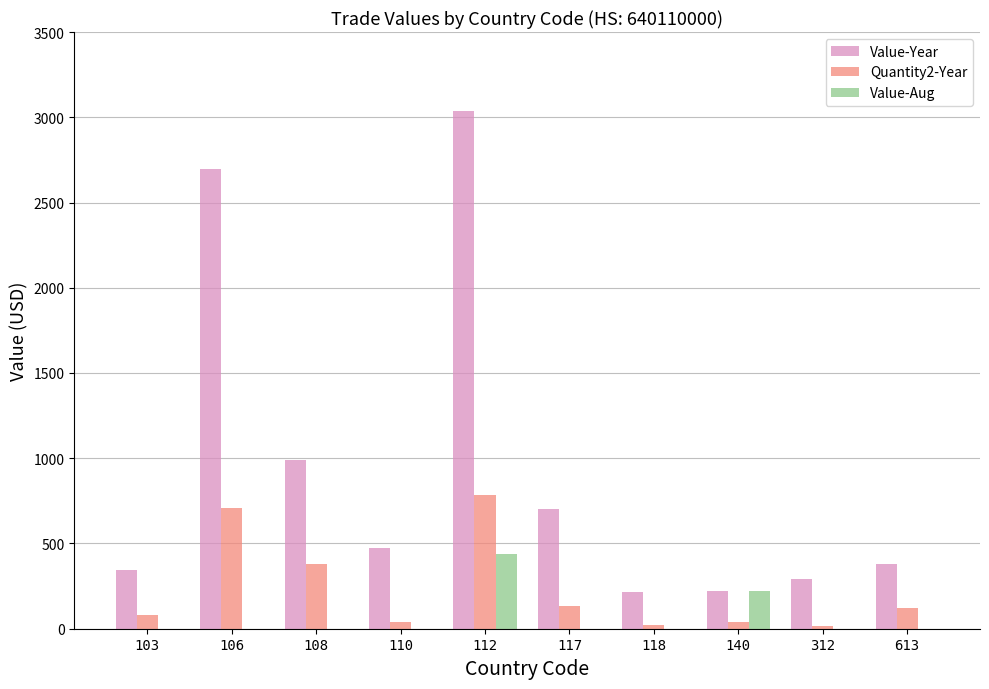

Which series changed the most between 103 and 112?

Value-Year